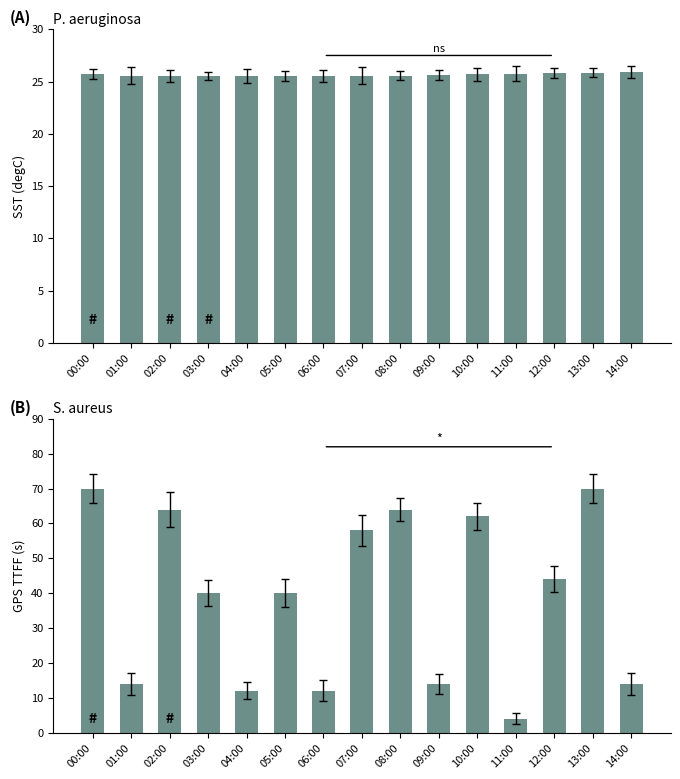

At which label does Mean GPS TTFF (s) reach its peak?

00:00